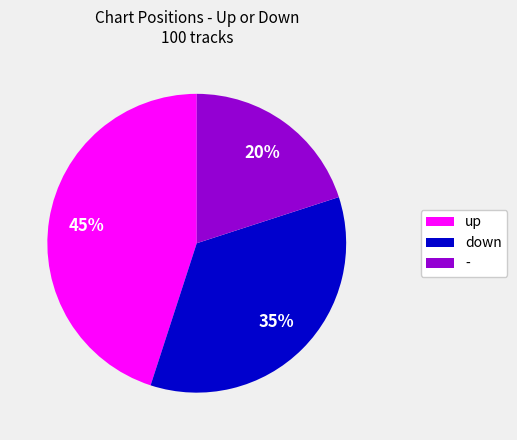

Which slice is the smallest?

-